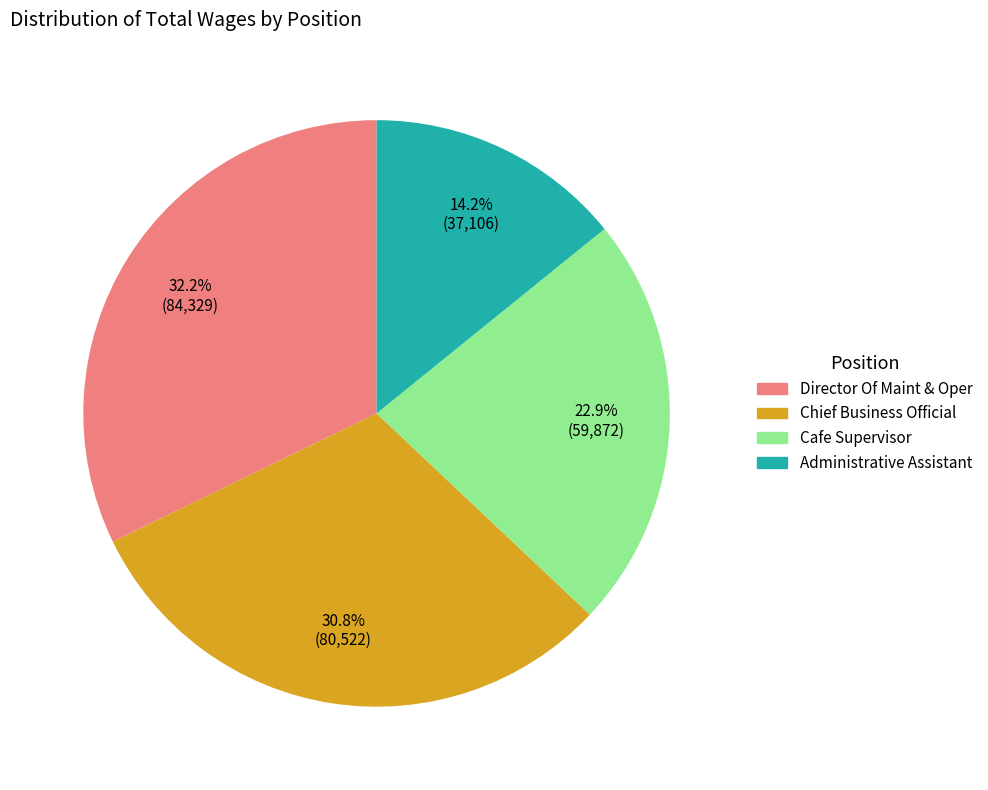

Is the sum of Administrative Assistant and Director Of Maint & Oper greater than half?

No